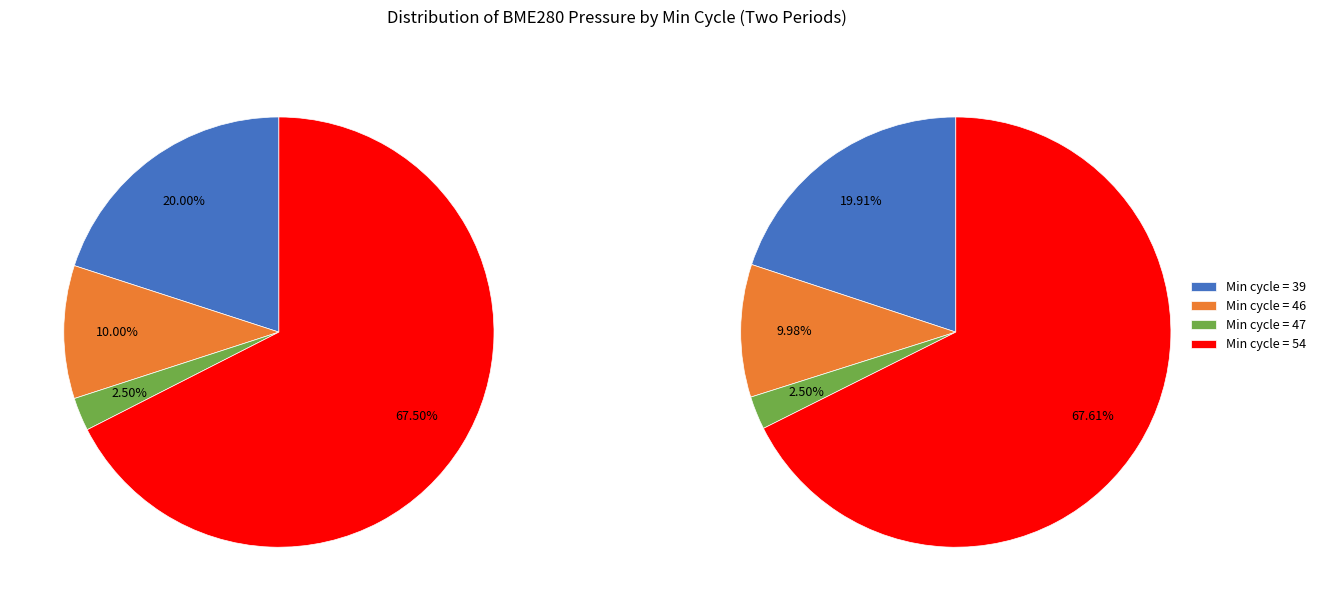

Is it true that 39 is 1% of the pie?

False